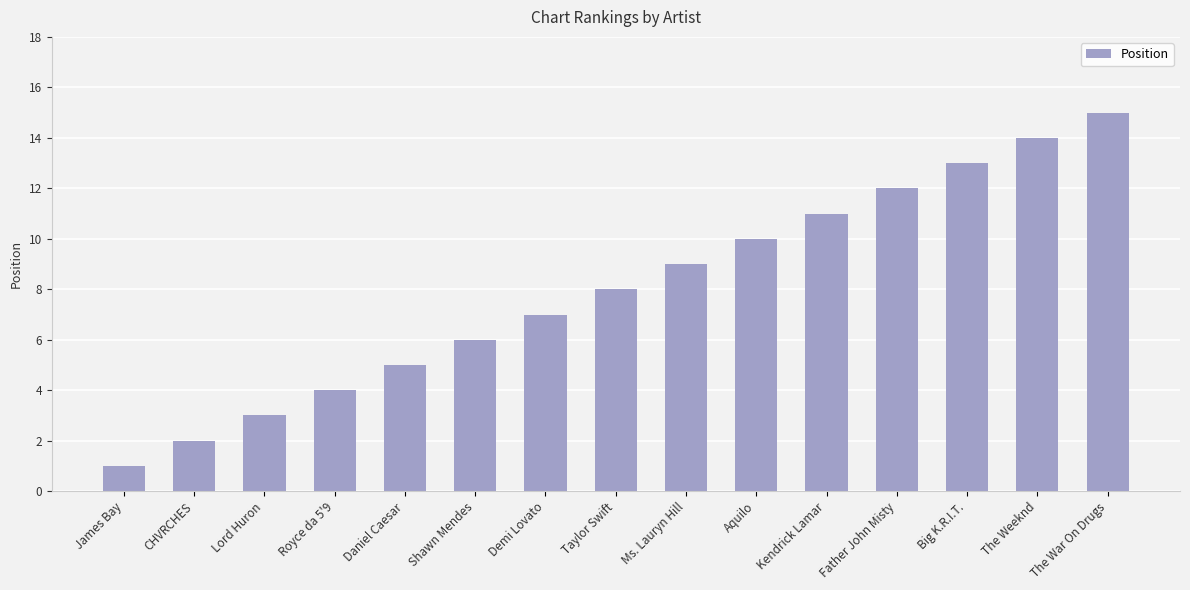

What is the ratio of the value at The Weeknd to the value at Royce da 5'9?

3.5